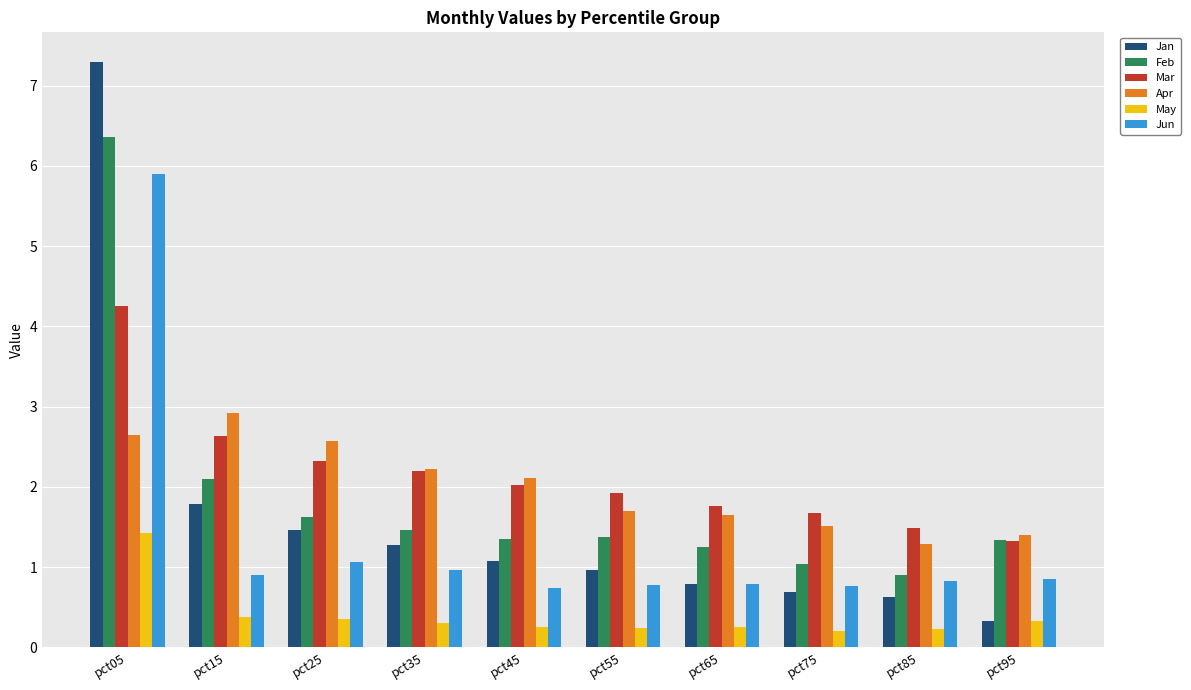

What is the difference between the second highest and second lowest values in the Apr series?

1.2